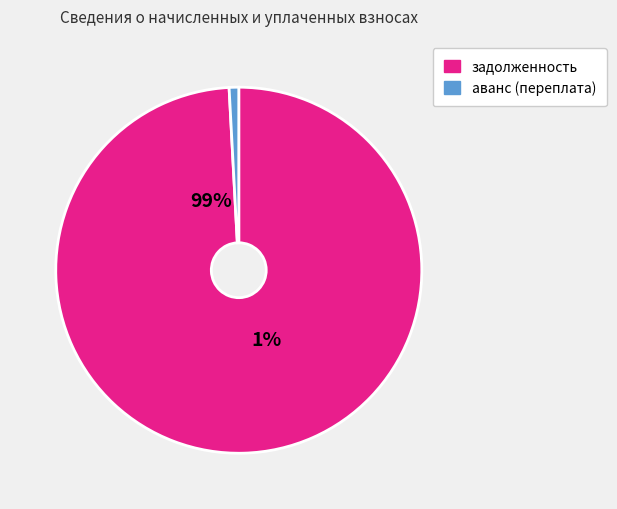

Does 7 account for over 50% of the chart?

No